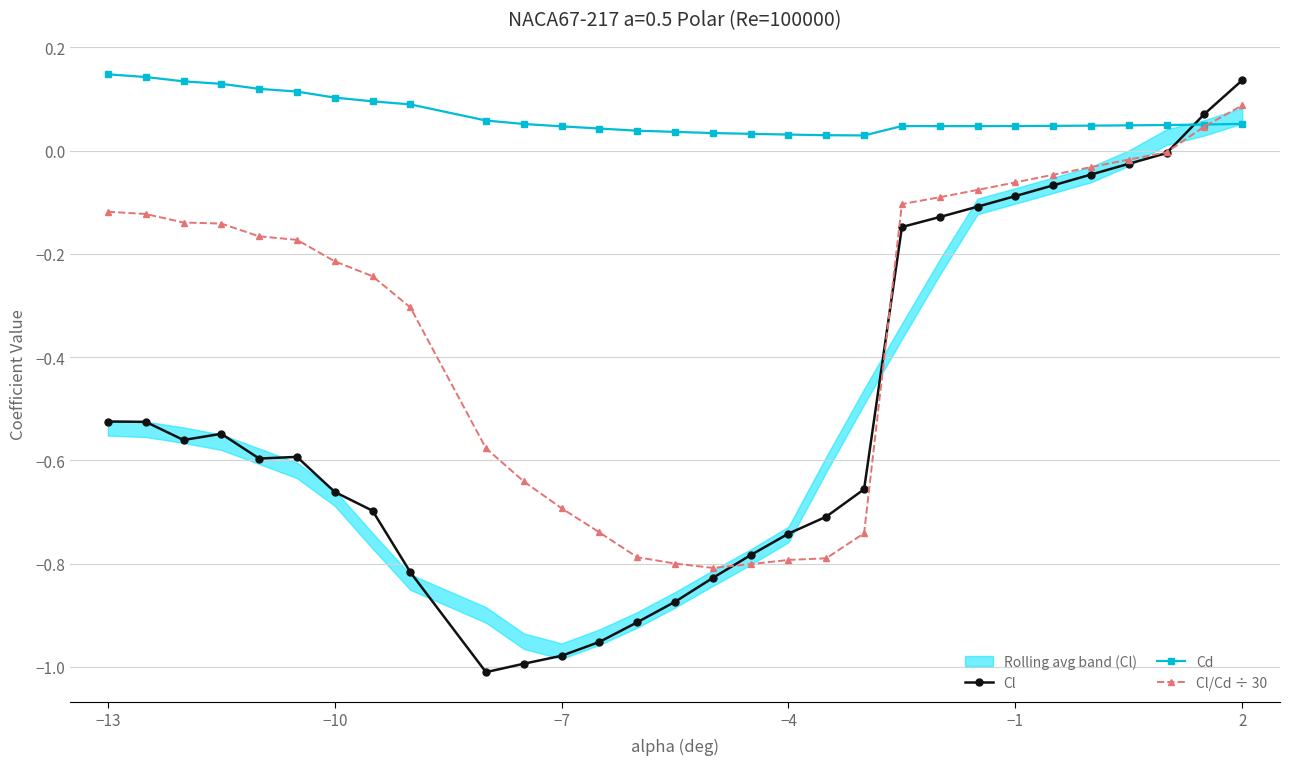

Which series has the largest total across all categories?

Cd